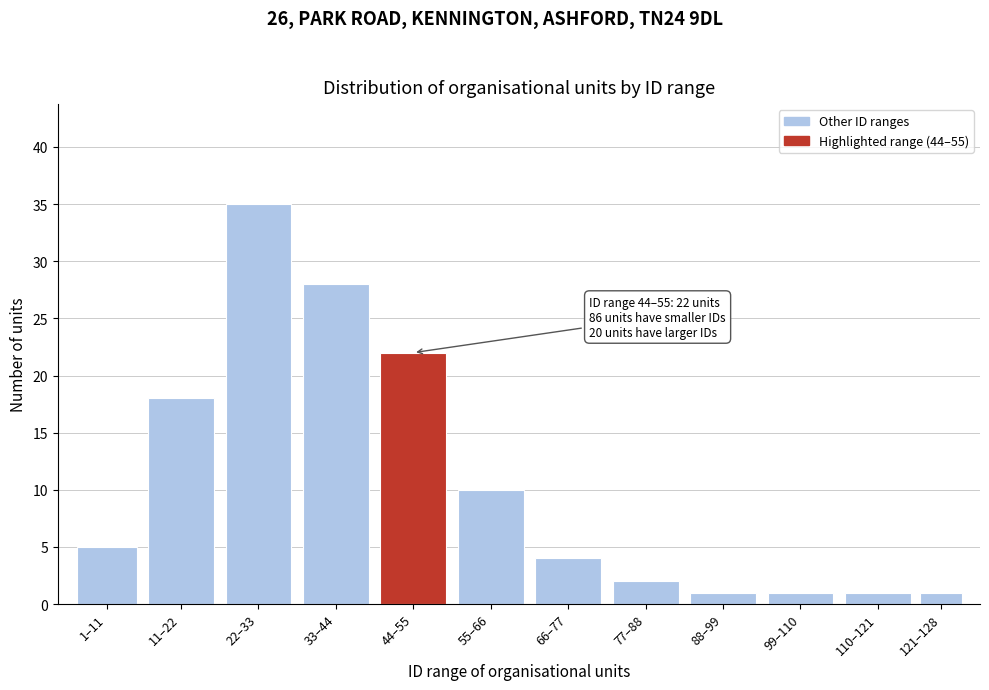

Reading left to right, list all the values displayed in this chart.

1–11=5	11–22=18	22–33=35	33–44=28	44–55=22	55–66=10	66–77=4	77–88=2	88–99=1	99–110=1	110–121=1	121–128=1